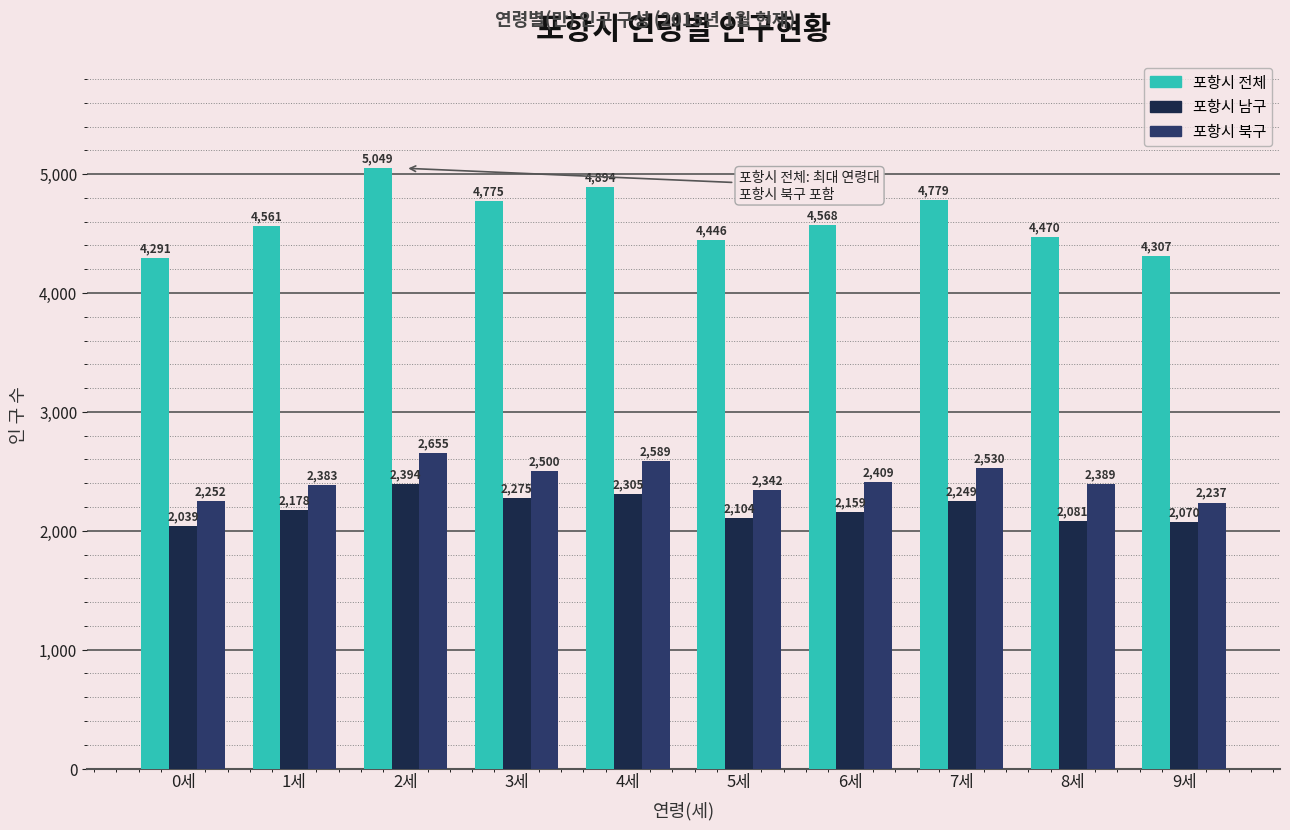

How many distinct data groups are displayed?

3